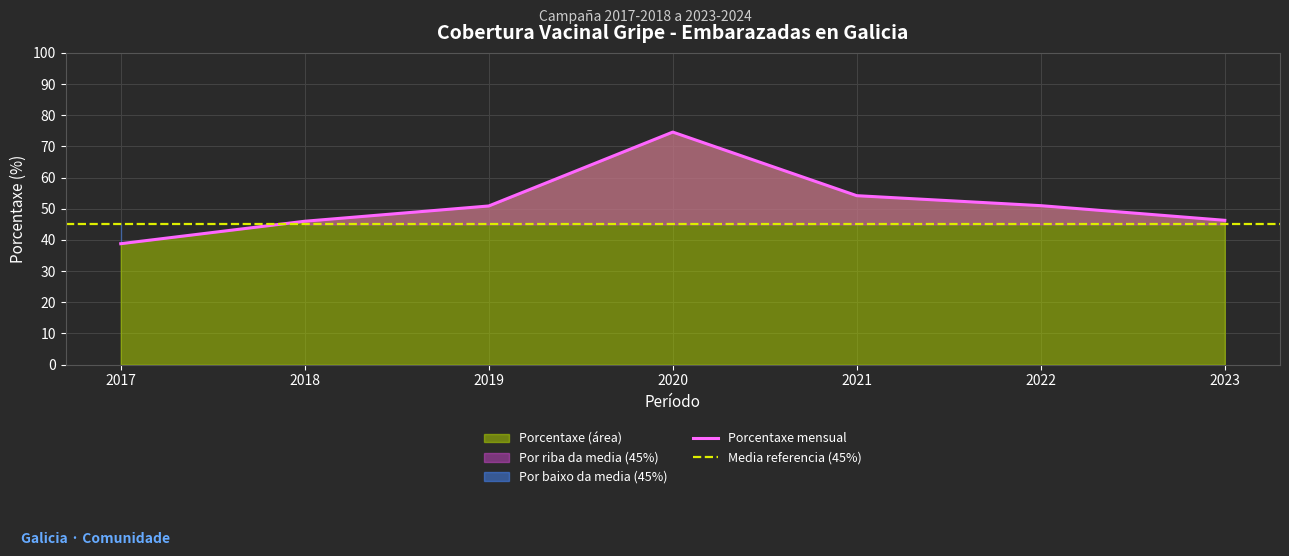

The chart shows a value of 46.3 at 2023. True or false?

True